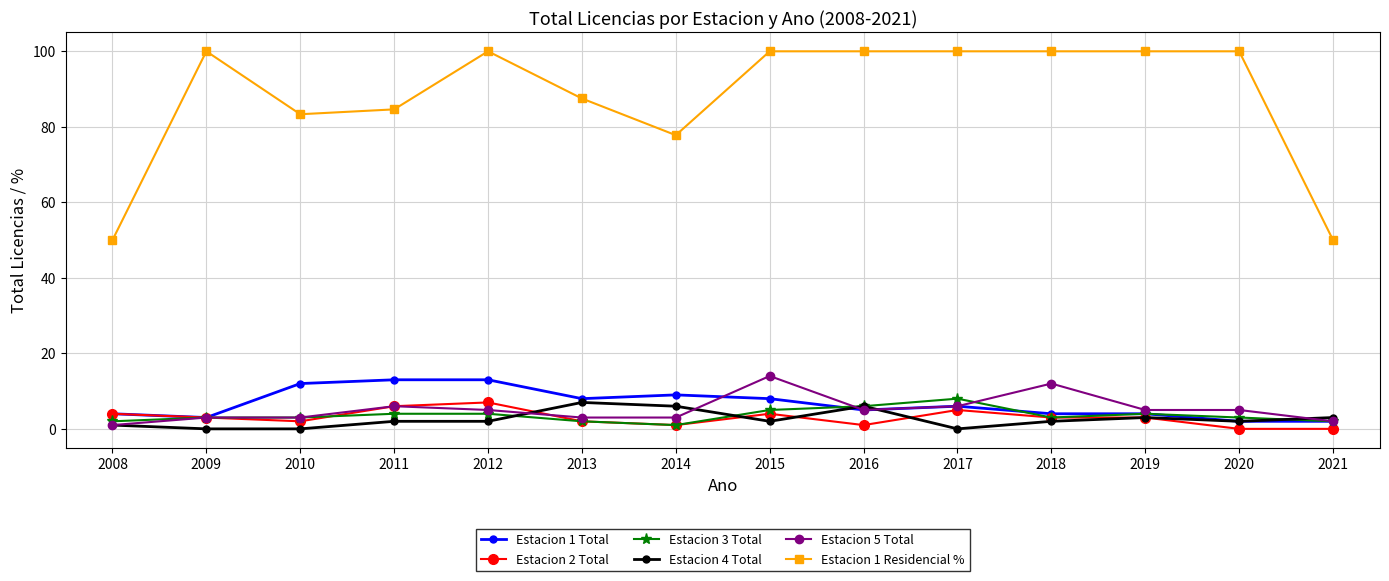

True or false: Estacion 1 Total and Estacion 1 Residencial % intersect in this chart.

False